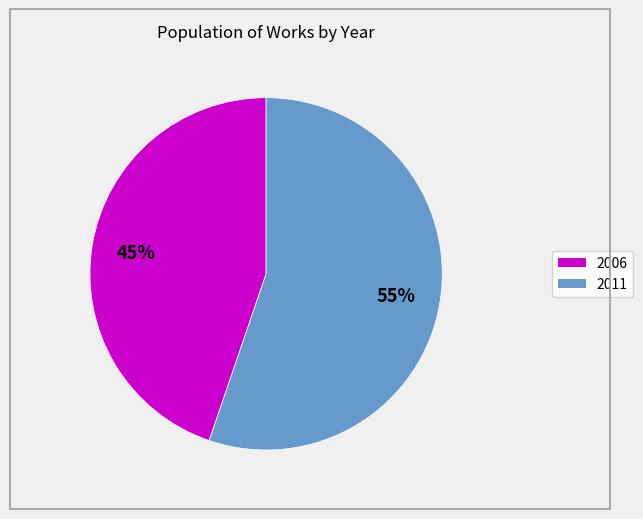

Is it true that 2011 is 55% of the pie?

True